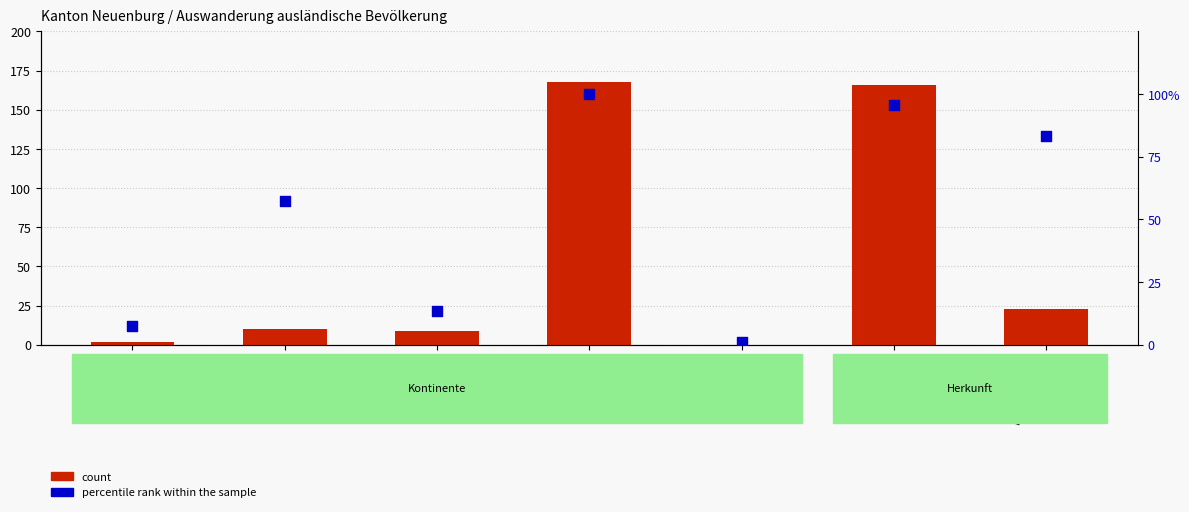

Which series has the largest total across all categories?

count